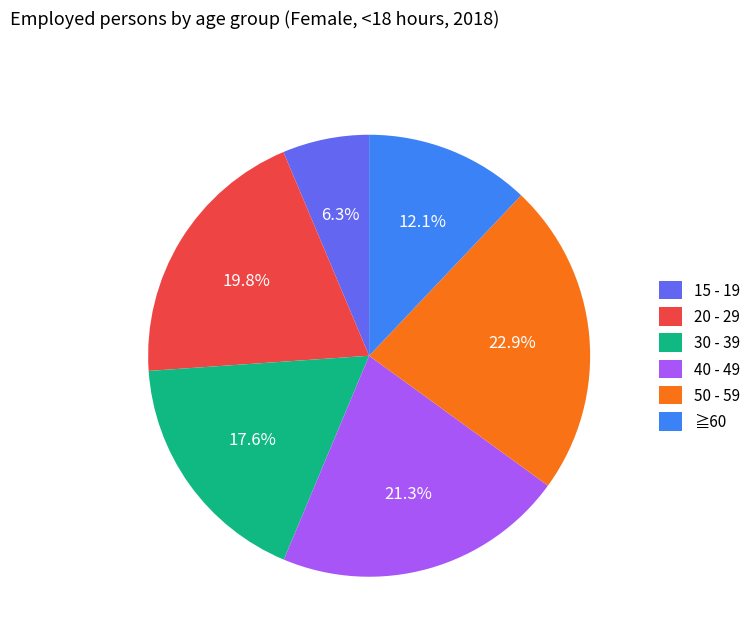

The 15 - 19 slice represents 6% of the pie. True or false?

True